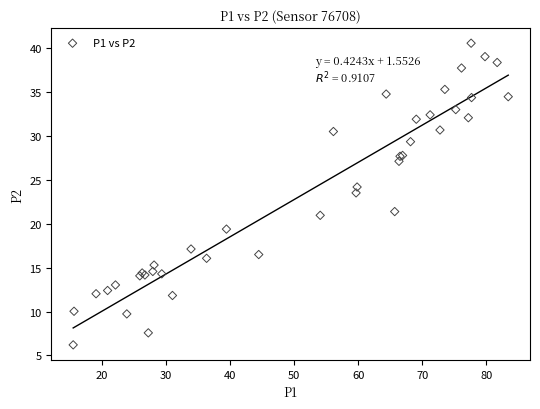

What Y value in the scatter plot is closest to 23?

23.5